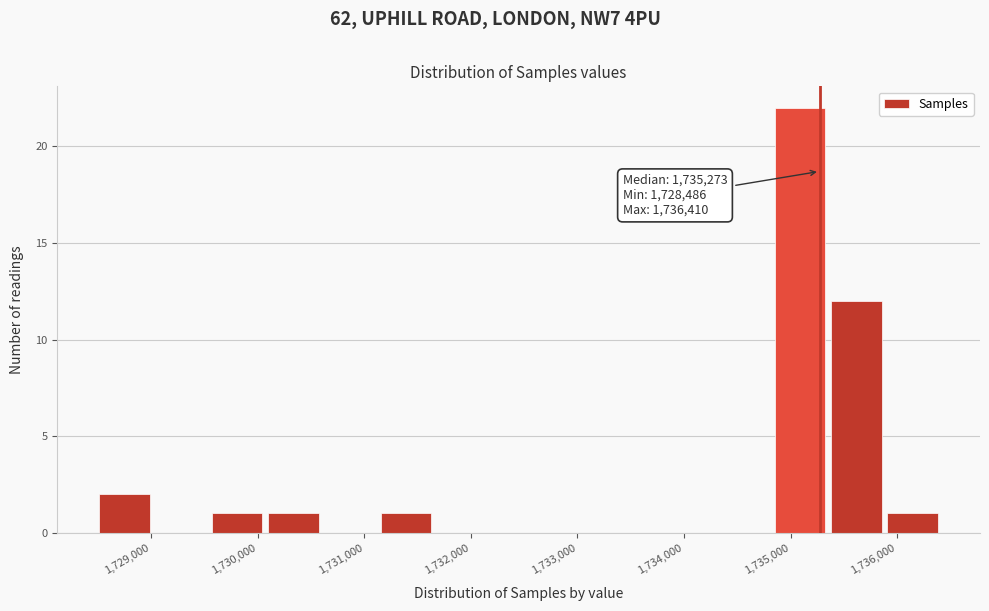

Over which range of the x-axis is the bar tallest?

1734800 to 1735400